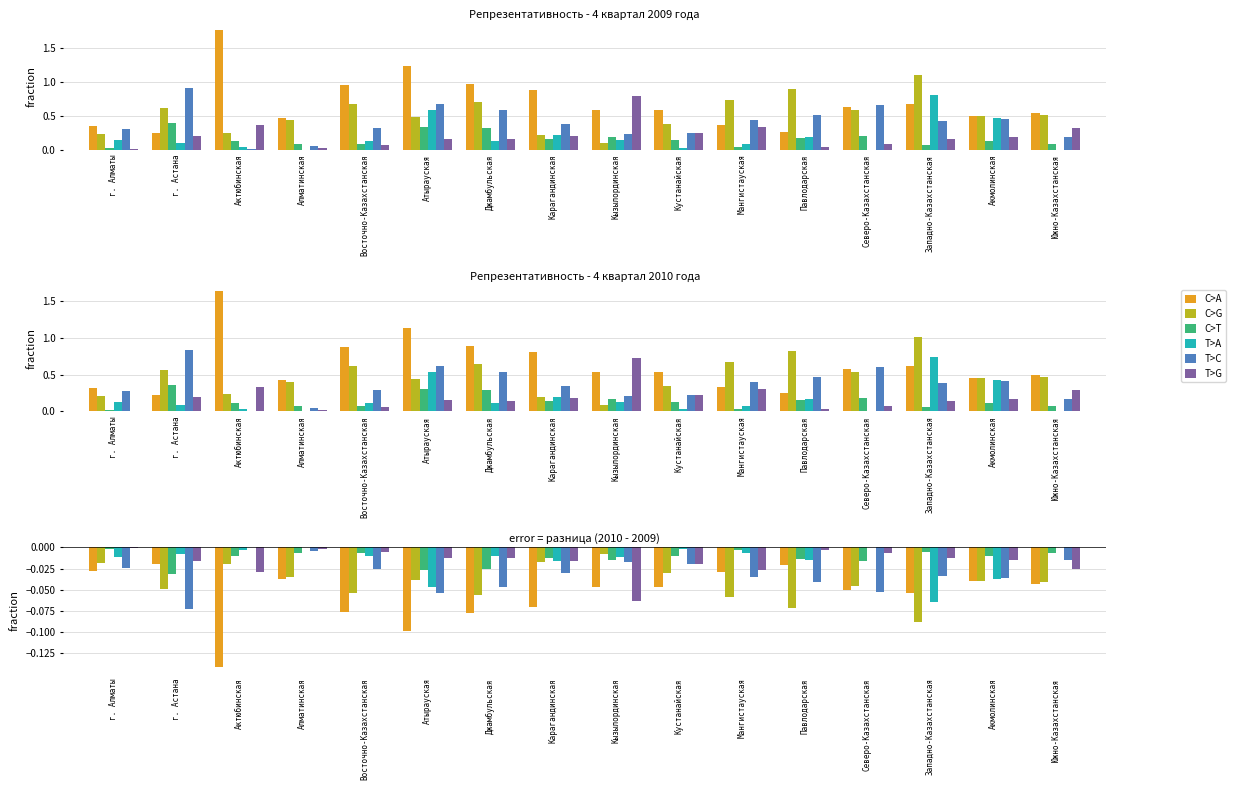

What are all the series names shown in the legend?

C>A, C>G, C>T, T>A, T>C, T>G